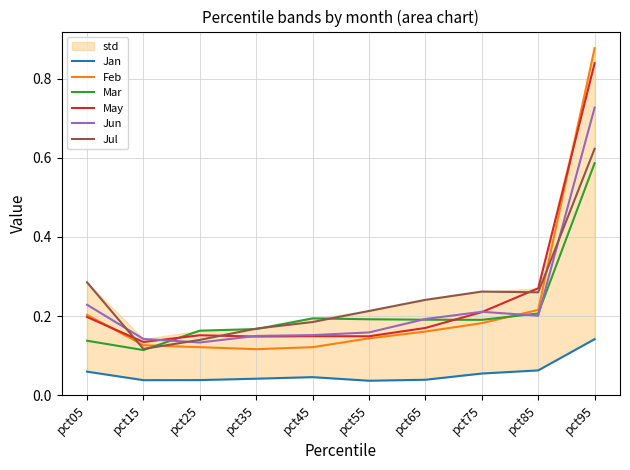

List the series in order of their peak value, lowest first.

Jan, Mar, Jul, Jun, May, Feb